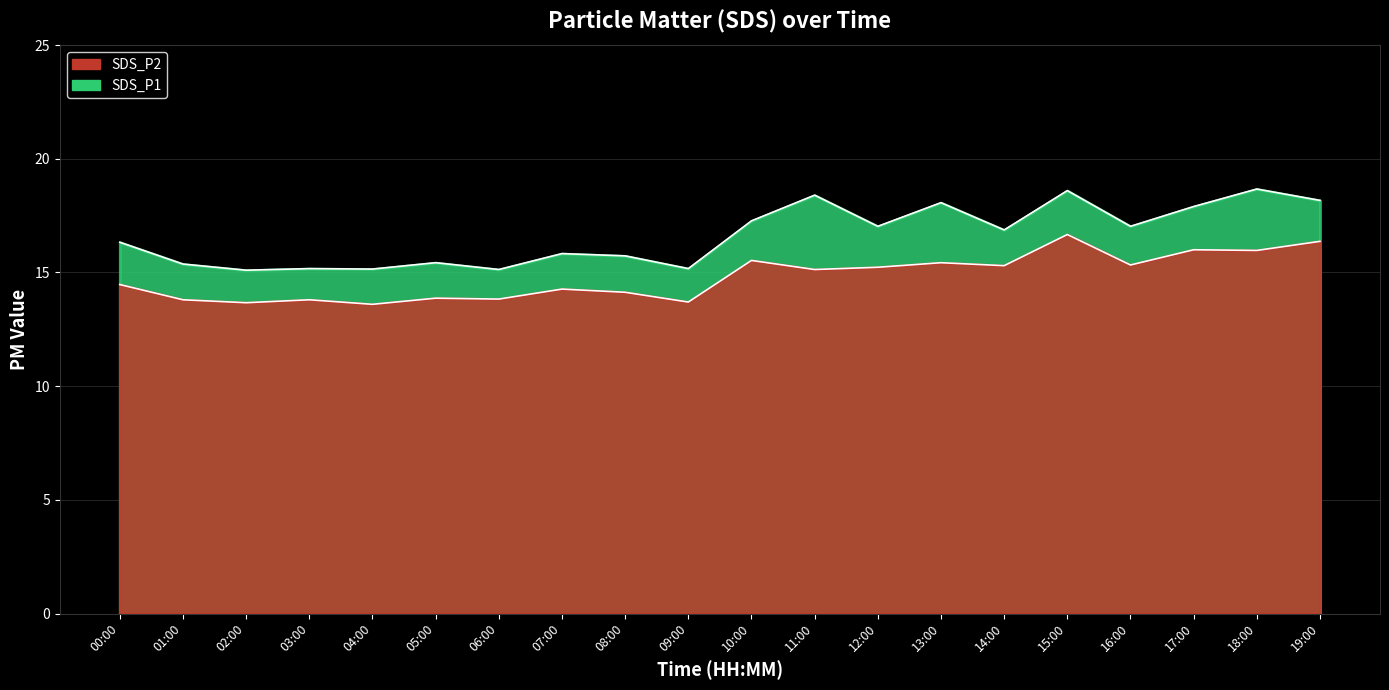

Count the number of data series in this chart.

2